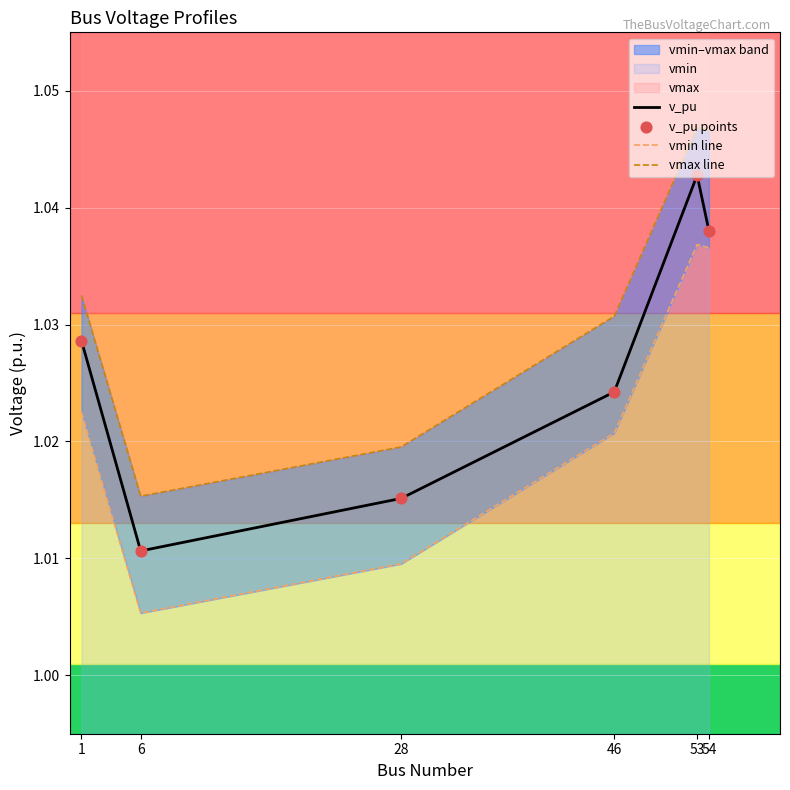

Which series reaches the maximum Y coordinate?

vmax line